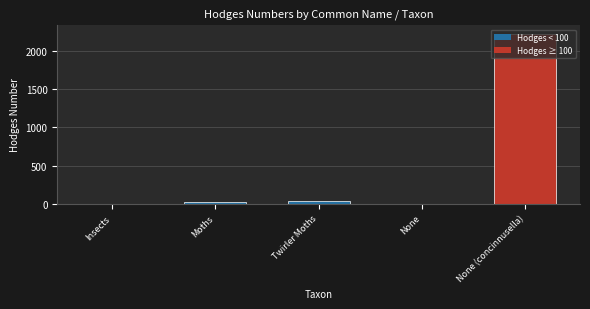

True or false: the data shows -780.0 at None.

False